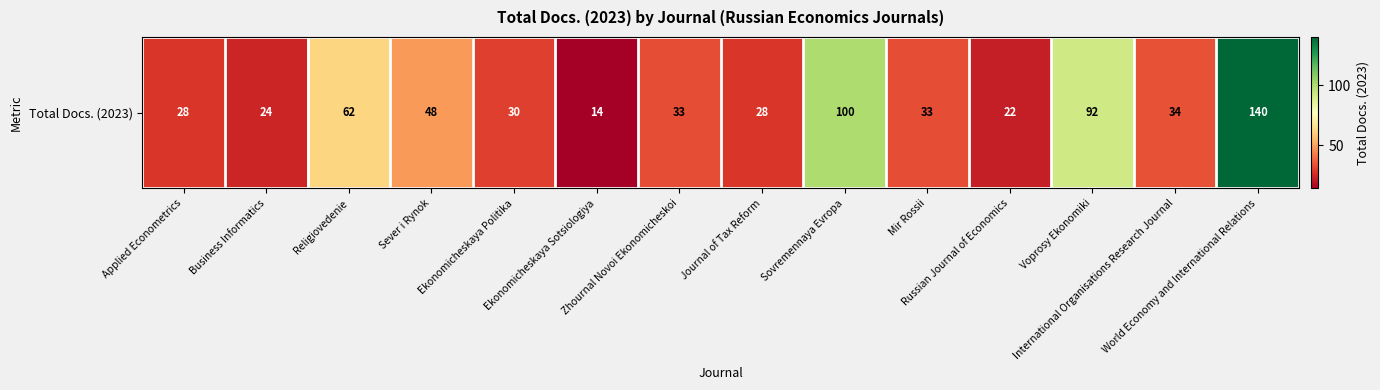

Rank the categories by value from highest to lowest.

World Economy and International Relations, Sovremennaya Evropa, Voprosy Ekonomiki, Religiovedenie, Sever i Rynok, International Organisations Research Journal, Zhournal Novoi Ekonomicheskoi, Mir Rossii, Ekonomicheskaya Politika, Applied Econometrics, Journal of Tax Reform, Business Informatics, Russian Journal of Economics, Ekonomicheskaya Sotsiologiya